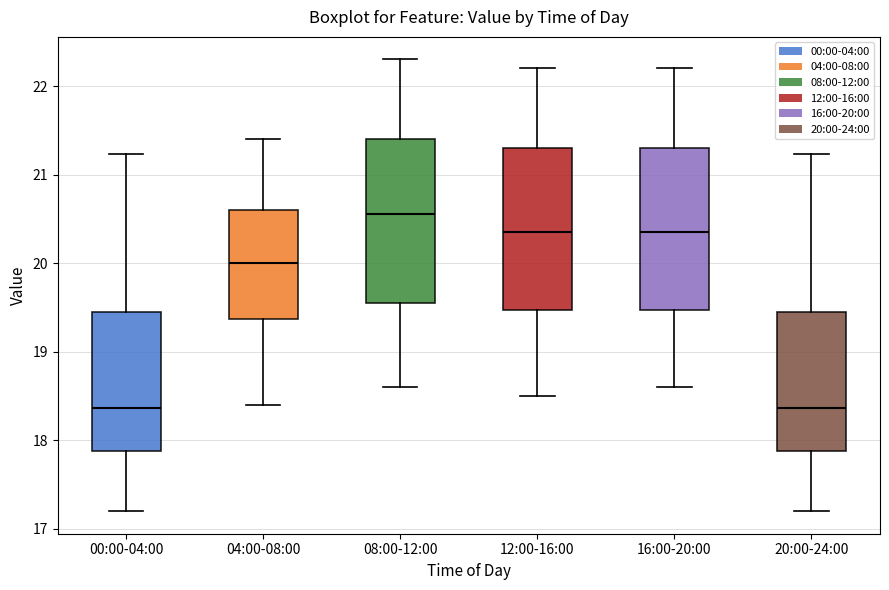

Reading left to right, read every box against the y-axis: the position of its median line, the range the box covers, and the ends of its whiskers. The values are not printed on the chart, so give them approximately, as read against the axis.

00:00-04:00: median 18.4, box 17.9 to 19.4, whiskers 17.2 to 21.2
04:00-08:00: median 20.0, box 19.4 to 20.6, whiskers 18.4 to 21.4
08:00-12:00: median 20.6, box 19.6 to 21.4, whiskers 18.6 to 22.3
12:00-16:00: median 20.4, box 19.5 to 21.3, whiskers 18.5 to 22.2
16:00-20:00: median 20.4, box 19.5 to 21.3, whiskers 18.6 to 22.2
20:00-24:00: median 18.4, box 17.9 to 19.4, whiskers 17.2 to 21.2